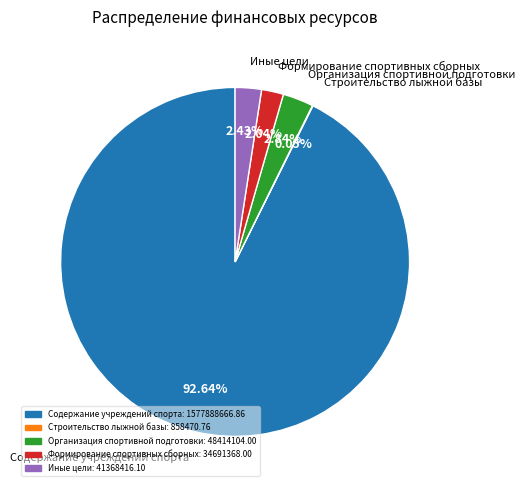

What is the majority slice?

Содержание учреждений спорта